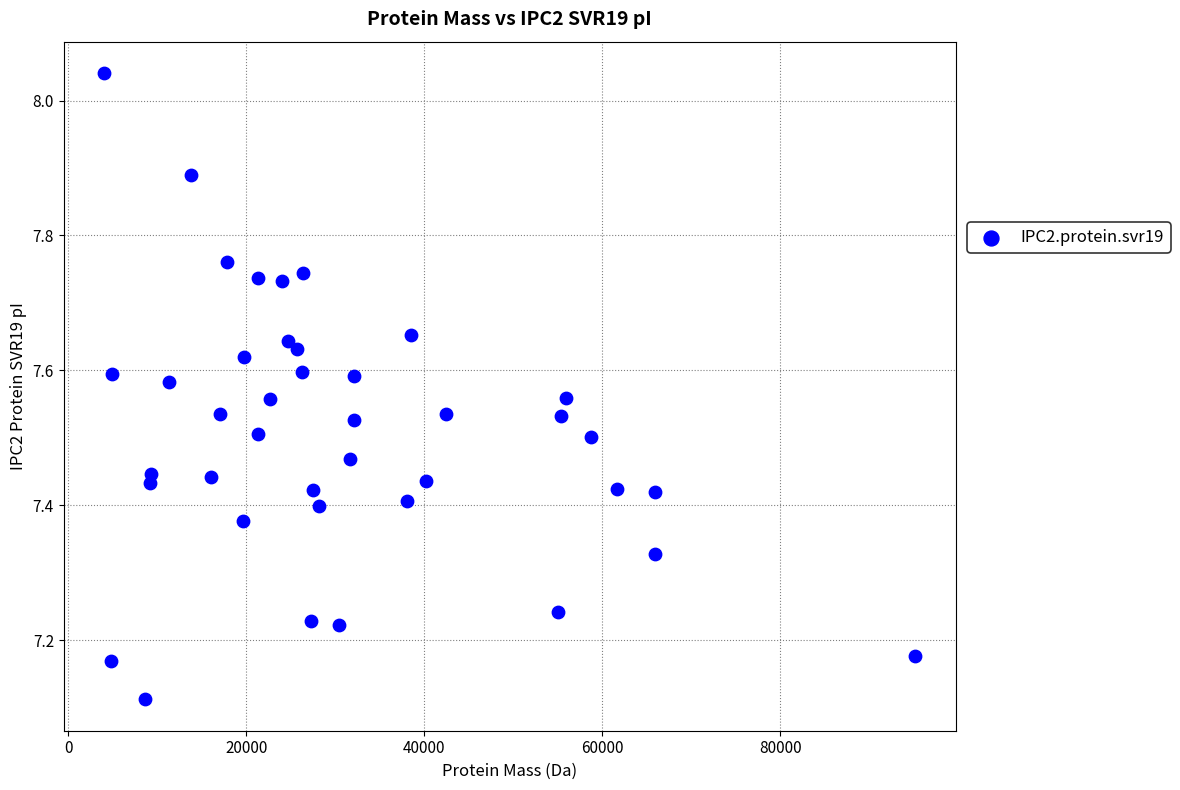

What is the range of Y values (max minus min)?

0.9